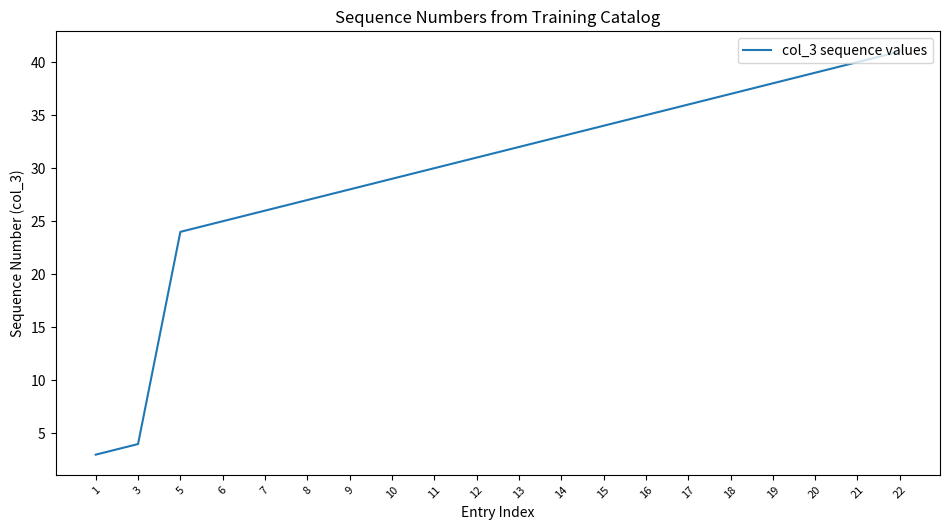

Is it true that the value at 16 is 35?

True